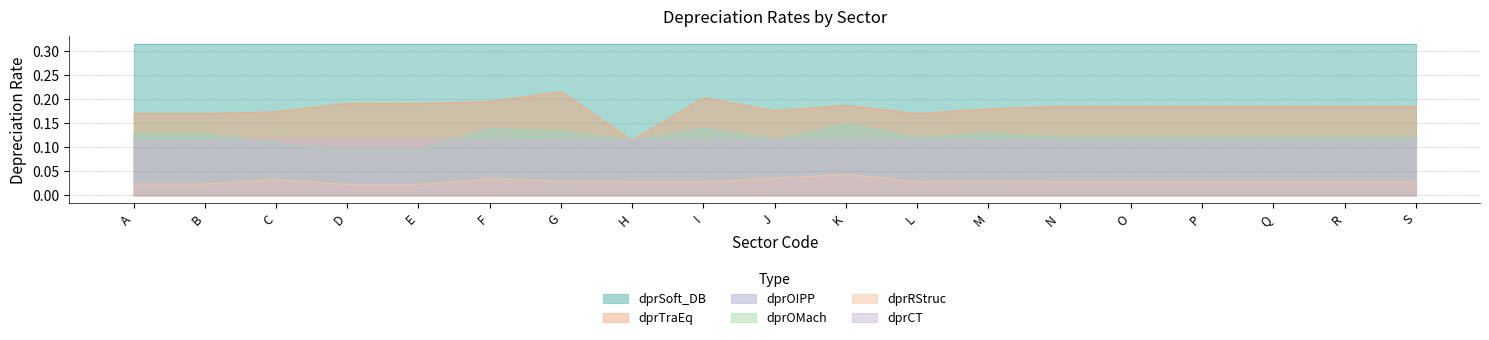

At how many categories does at least one series exceed 0?

19